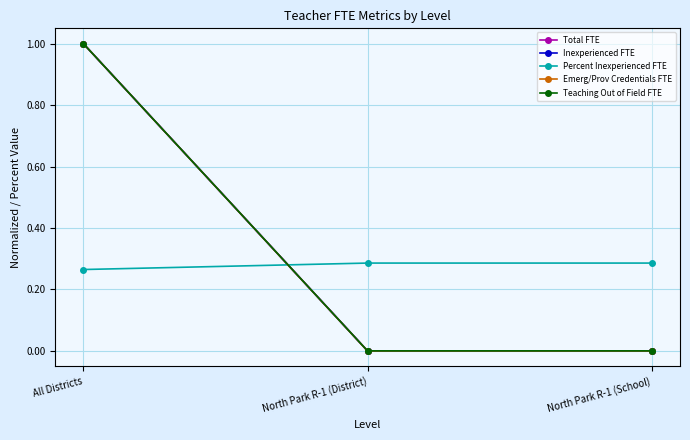

At which label does Inexperienced FTE reach its peak?

All Districts